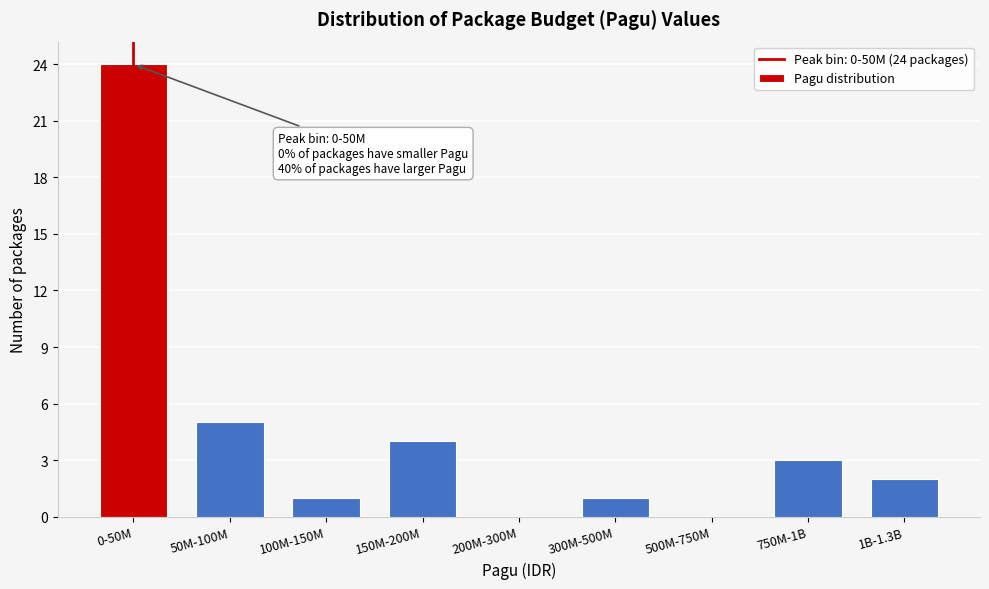

Reading right to left, extract all data points from this chart.

1B-1.3B=2	750M-1B=3	500M-750M=0	300M-500M=1	200M-300M=0	150M-200M=4	100M-150M=1	50M-100M=5	0-50M=24